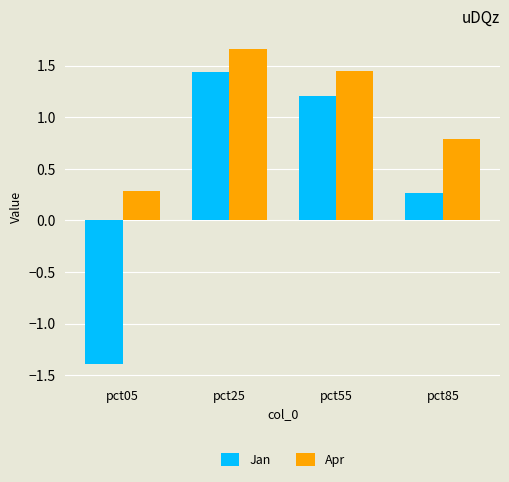

List the series in order of their overall mean, lowest first.

Jan, Apr